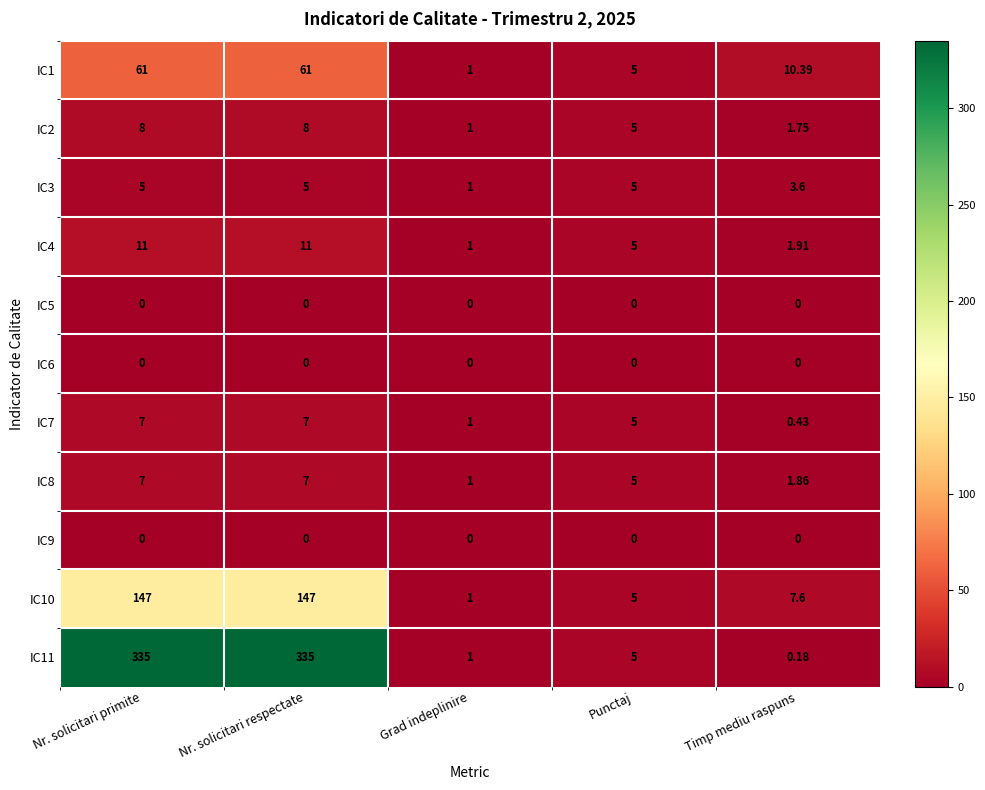

Is the value of IC8 at Nr. solicitari primite greater than the value of IC7 at Grad indeplinire?

Yes